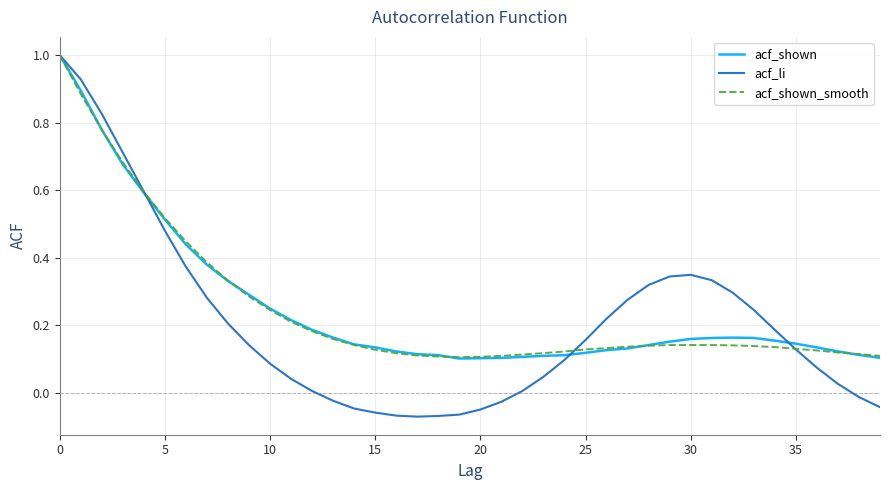

What is the highest value of the acf_shown series?

1.0